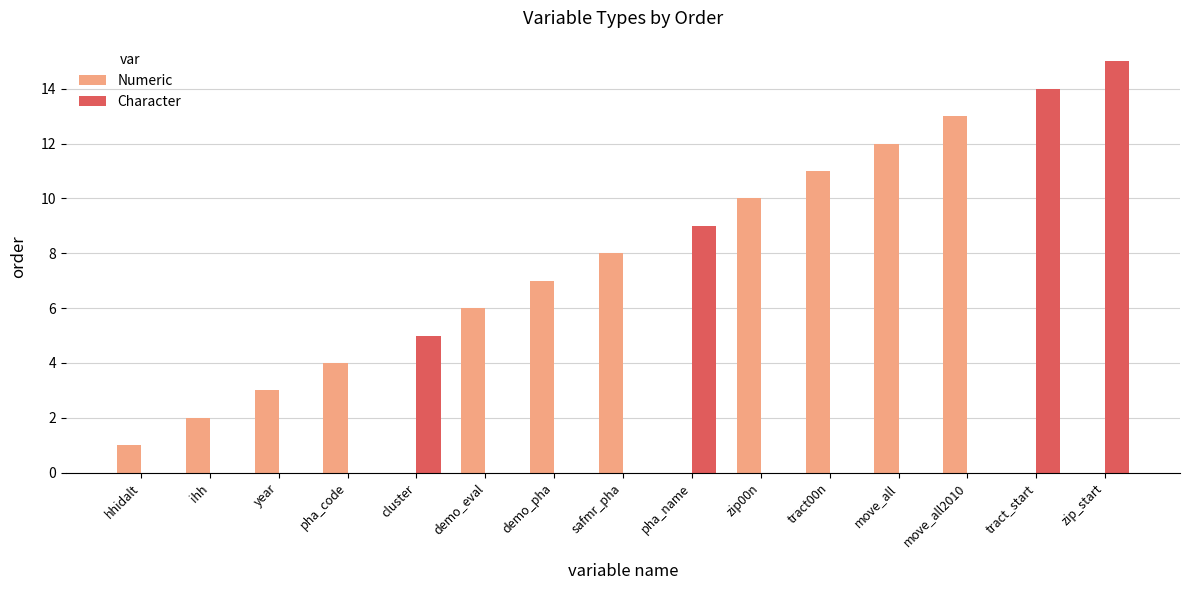

Which series has the largest total across all categories?

Numeric